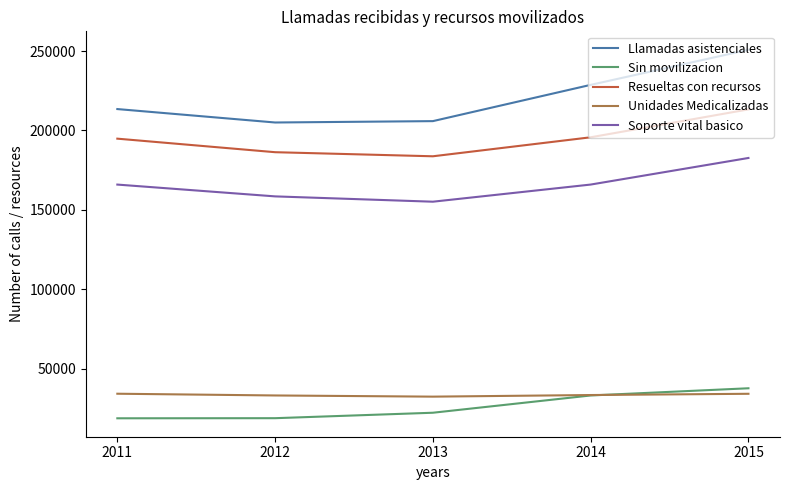

At 2012, list the series in order from largest to smallest.

Llamadas asistenciales, Resueltas con recursos, Soporte vital basico, Unidades Medicalizadas, Sin movilizacion